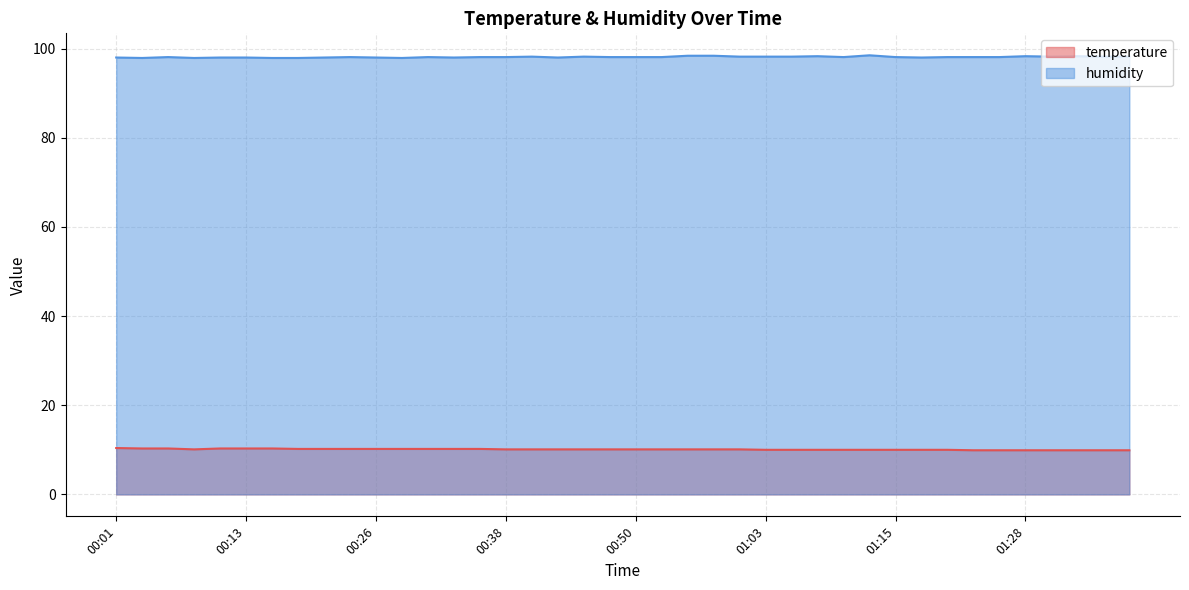

How many values in the temperature series exceed 10?

25